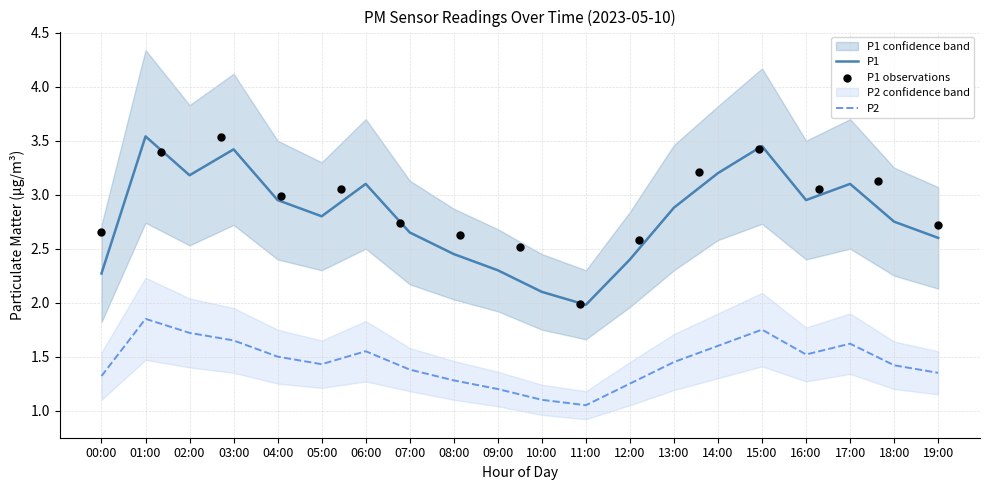

Which series has the largest Y range (max minus min)?

P1